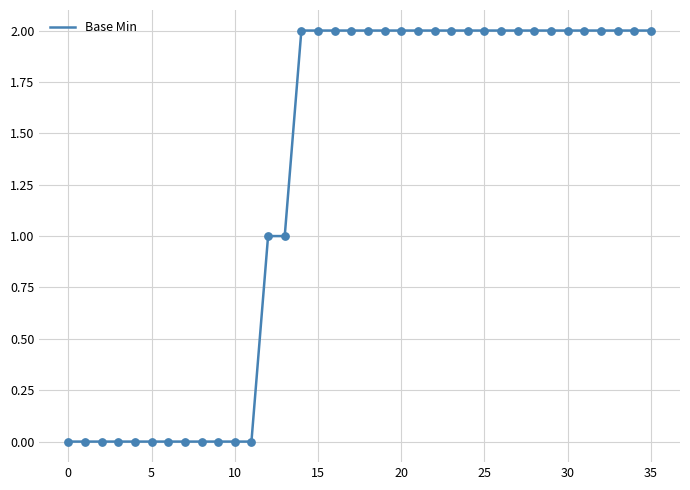

How many lines are shown in the chart?

1